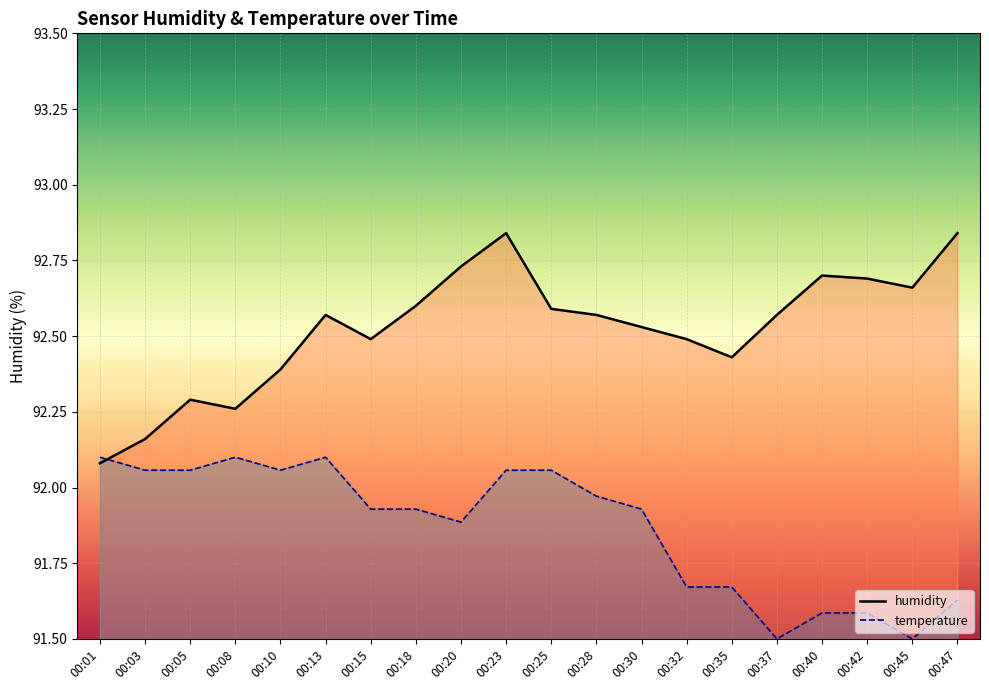

What is the value of the 11th point from the left?

92.6